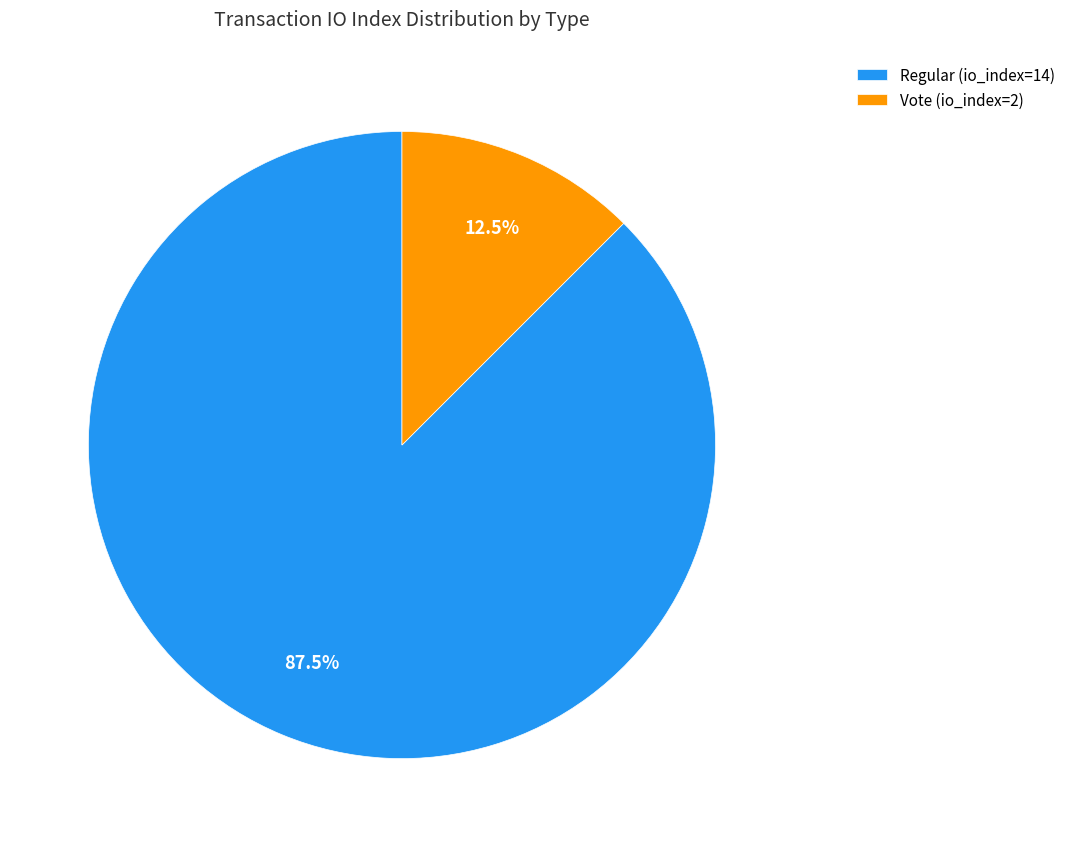

Which category has the biggest portion of the pie?

Regular (io_index=14)